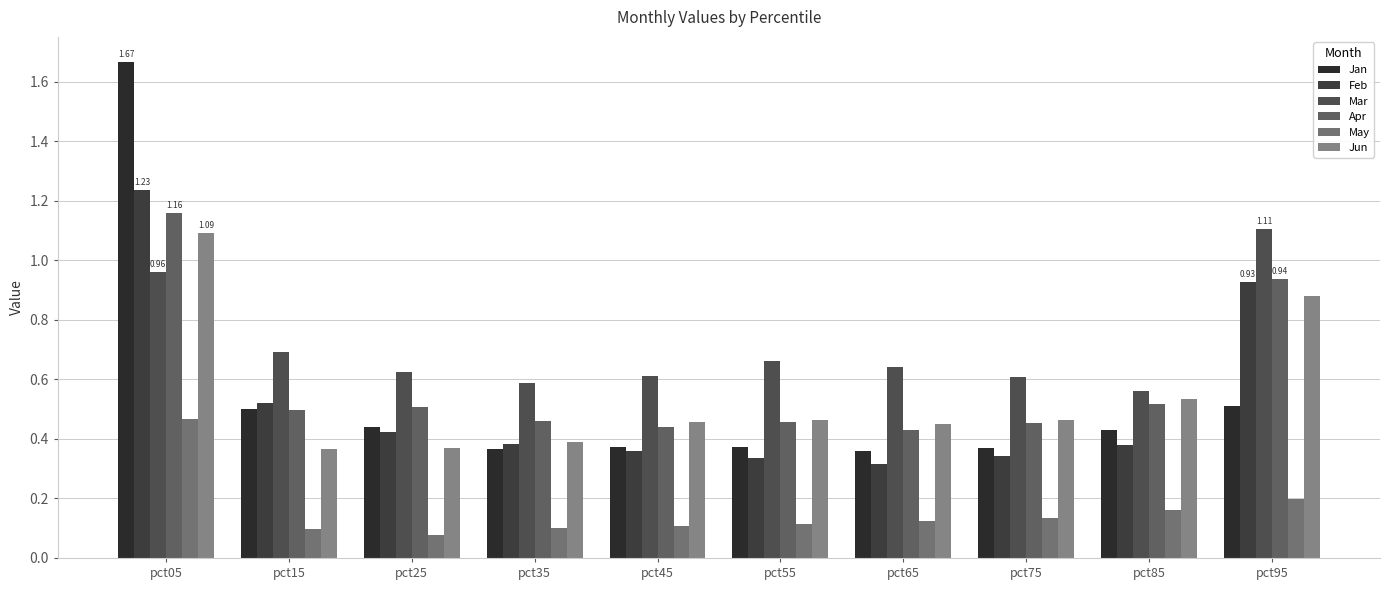

What is the smallest value displayed?

0.1